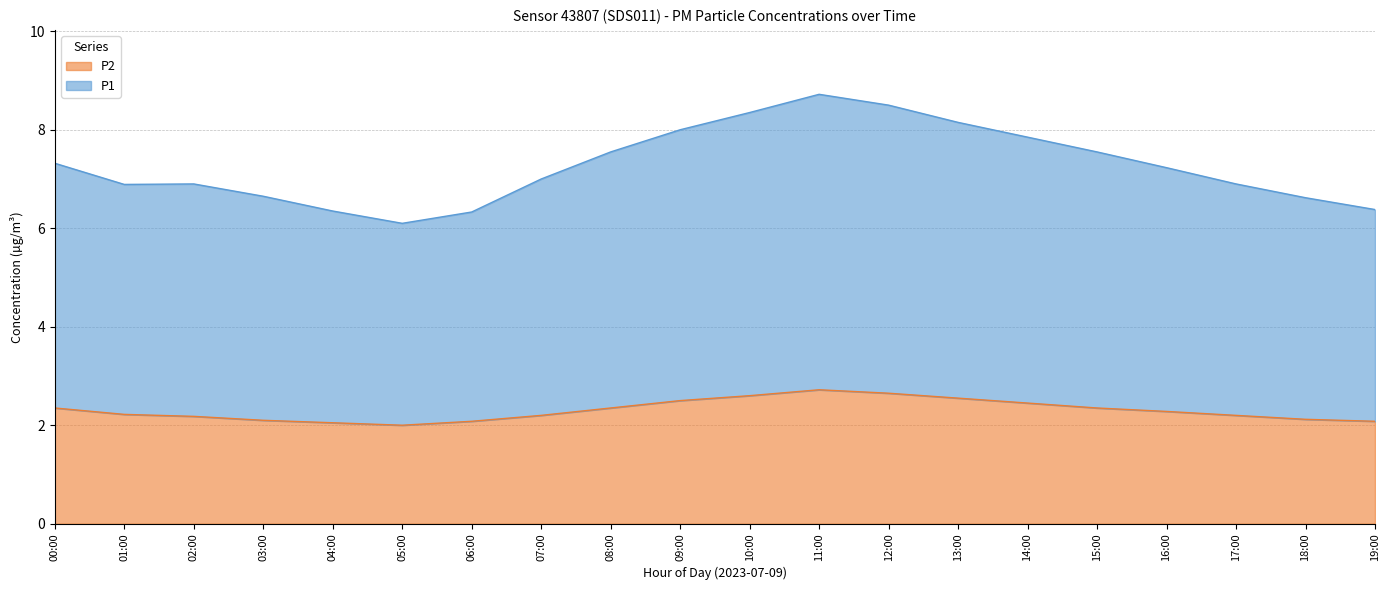

In P1, how many points are higher than both neighbors (excluding endpoints)?

2